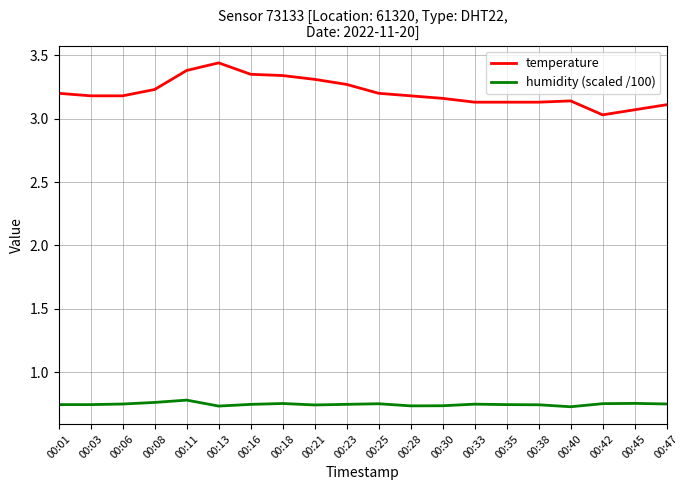

True or false: temperature and humidity (scaled /100) cross at least once.

False